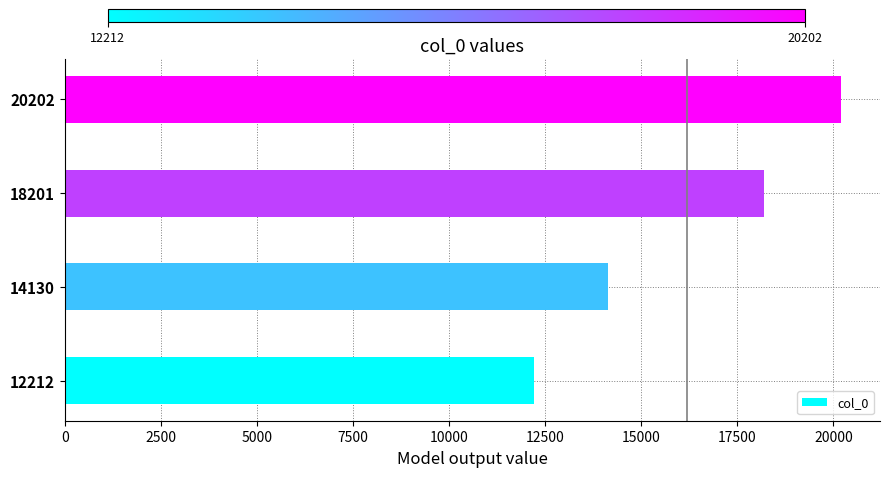

At which category does the chart reach its peak across all series?

20202